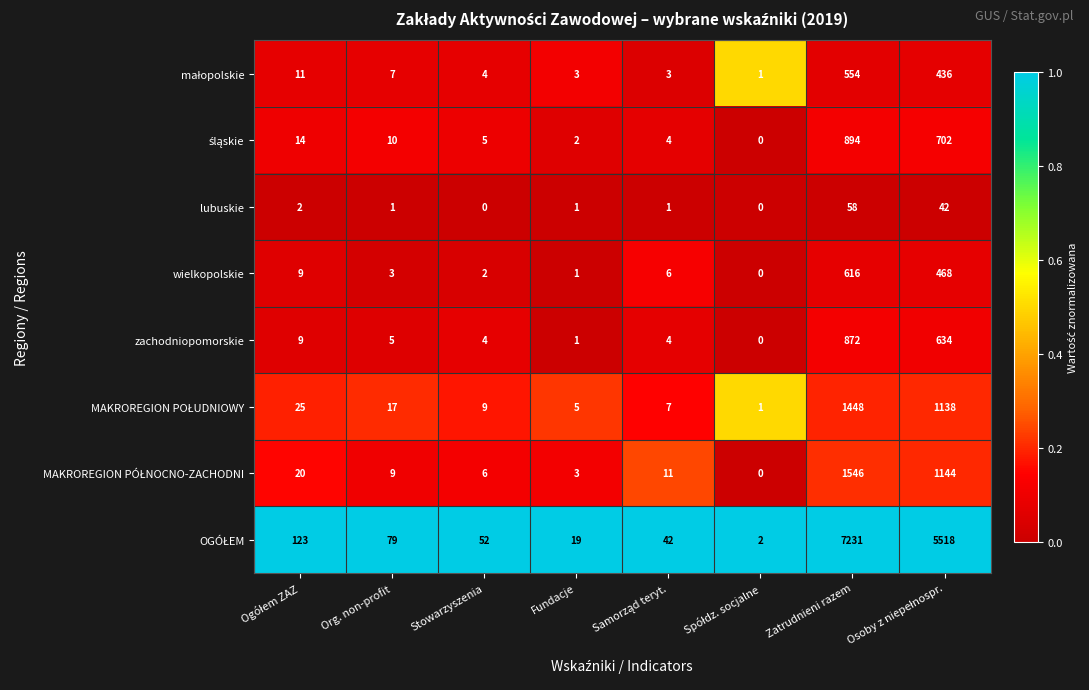

What is the difference between the maximum and second lowest values in the zachodniopomorskie series?

871